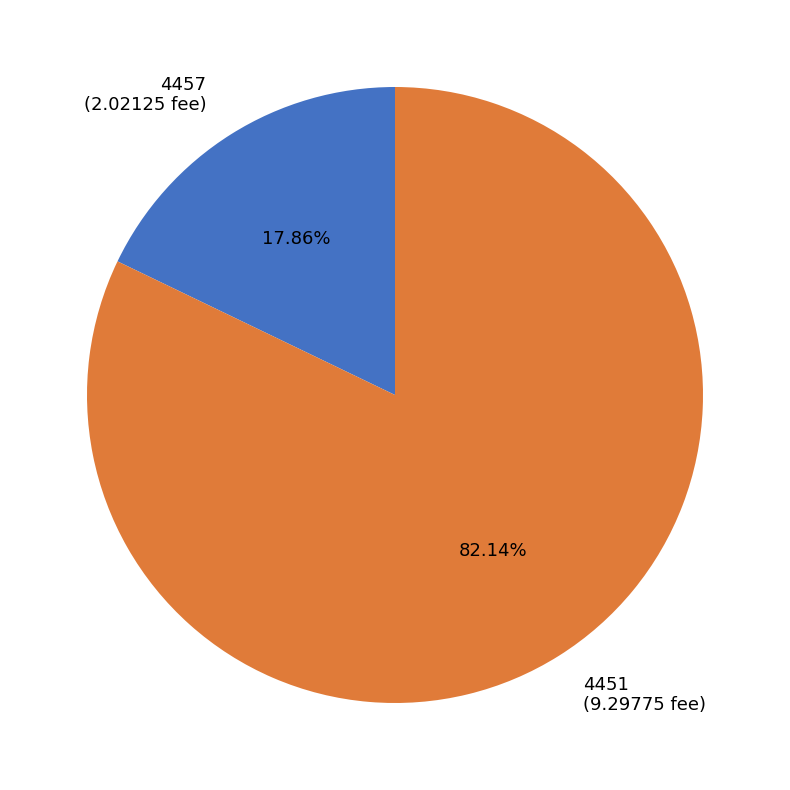

To the nearest percent, what is the average slice percentage?

50%